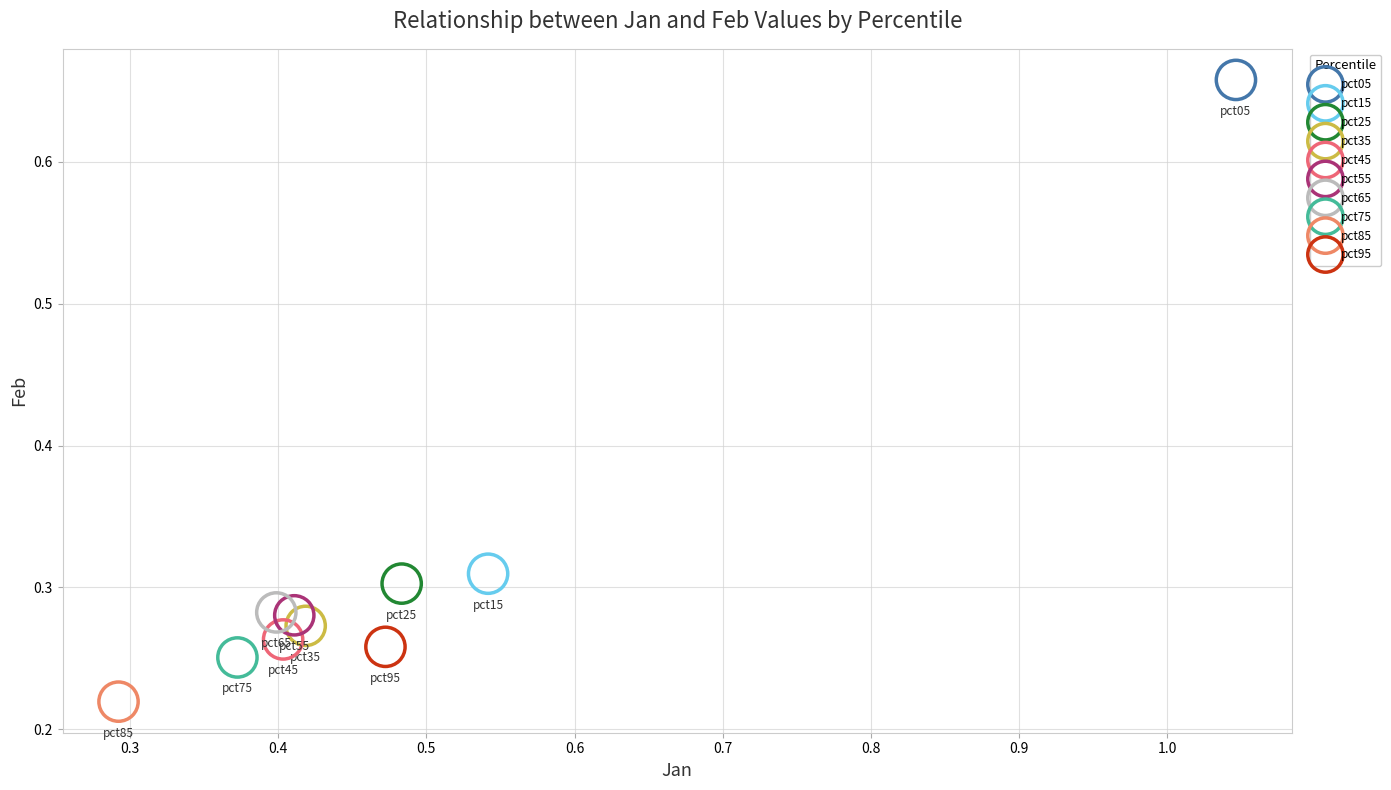

What are all the series names shown in the legend?

pct05, pct15, pct25, pct35, pct45, pct55, pct65, pct75, pct85, pct95